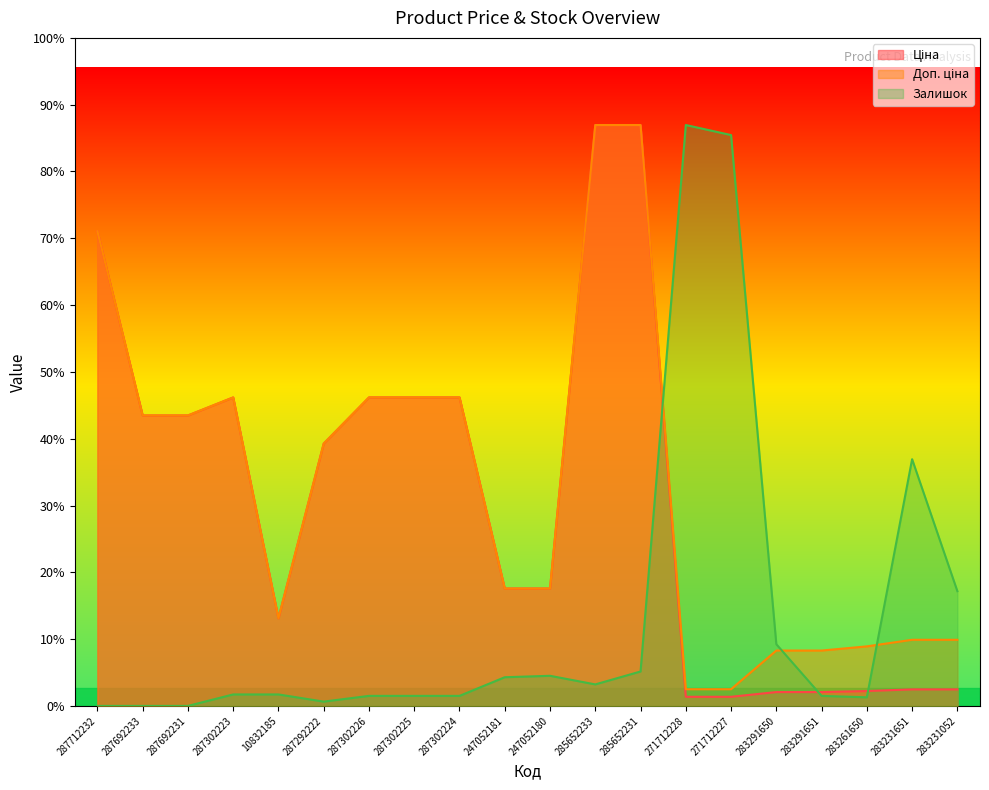

At which label does Залишок reach its minimum?

287712232